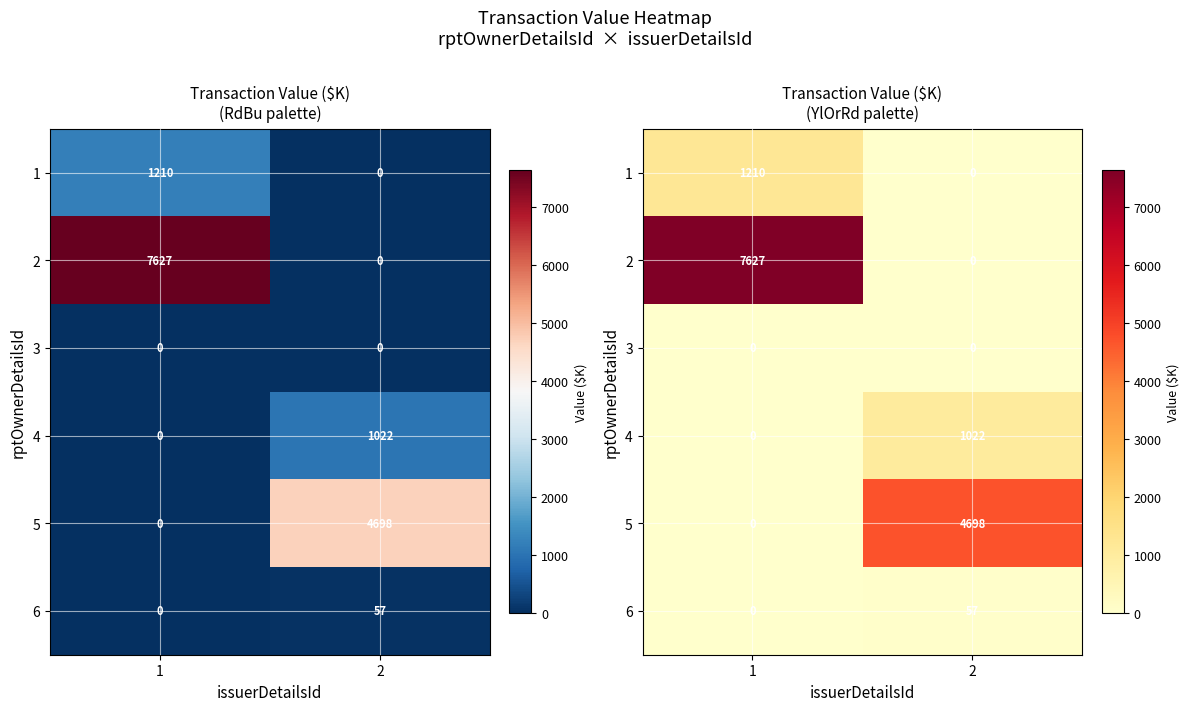

At how many categories does at least one series exceed 2530?

2